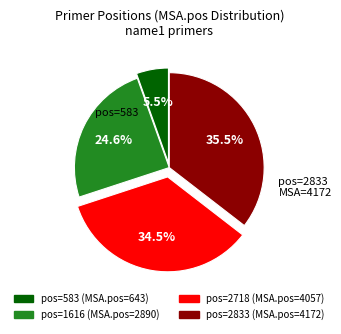

Count the number of slices in the pie.

4